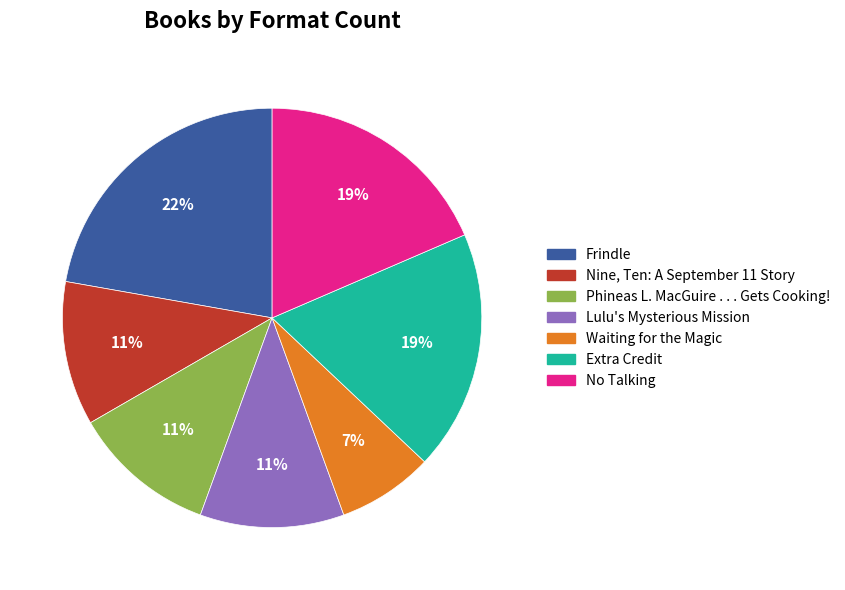

Is it true that Lulu's Mysterious Mission is 11% of the pie?

True